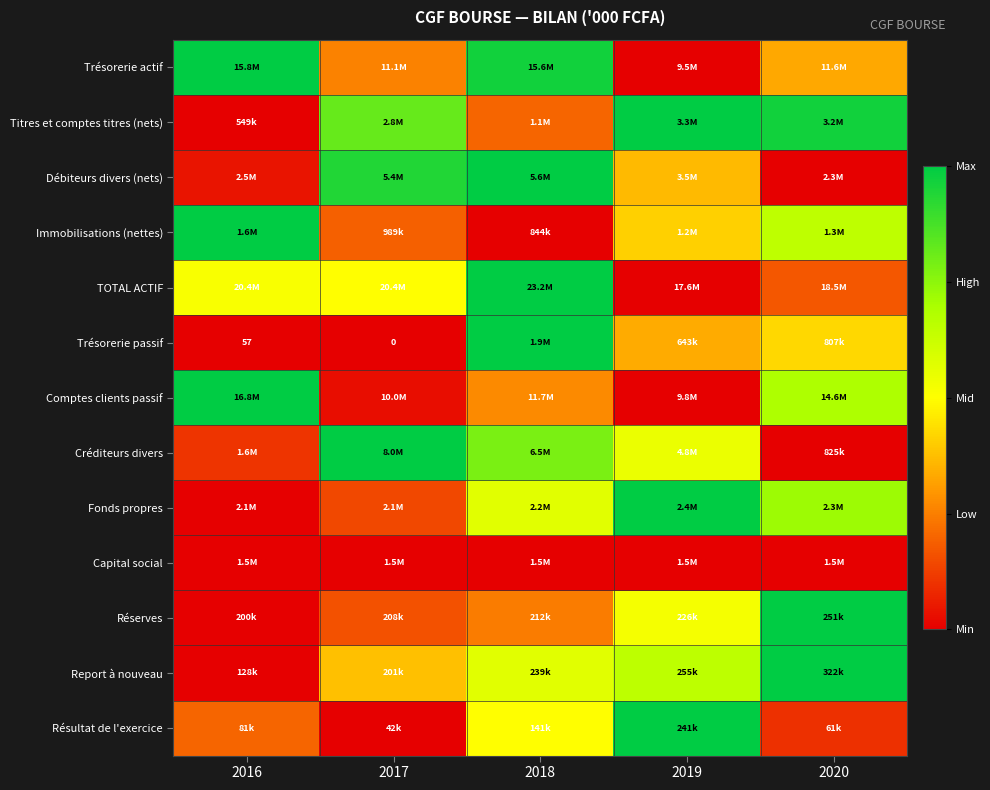

Count the number of data series in this chart.

13